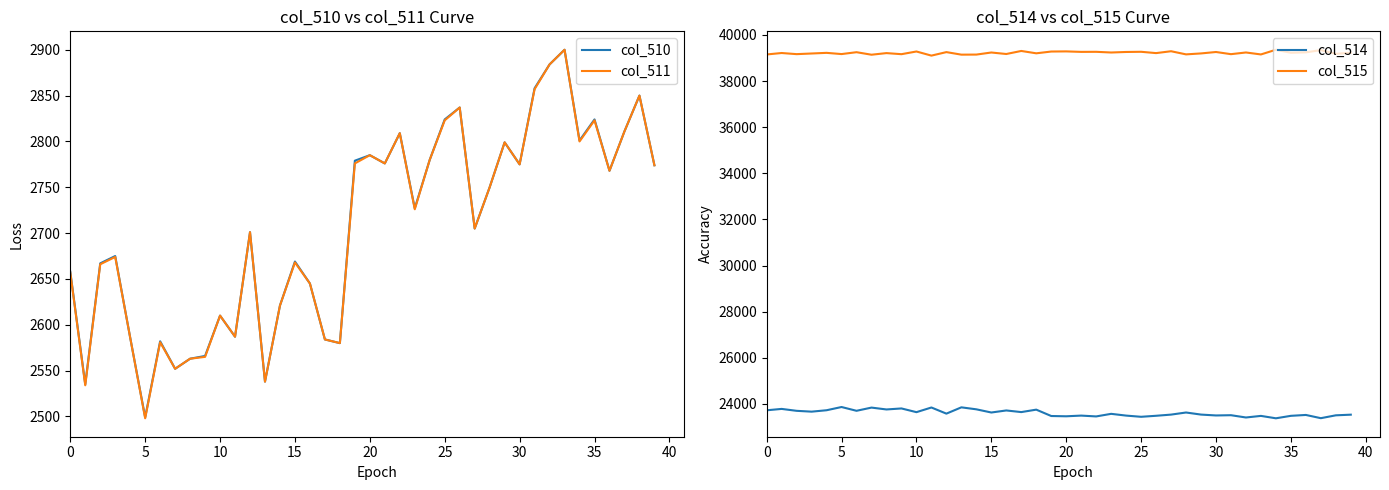

What is the total value across all series at 16?

68180